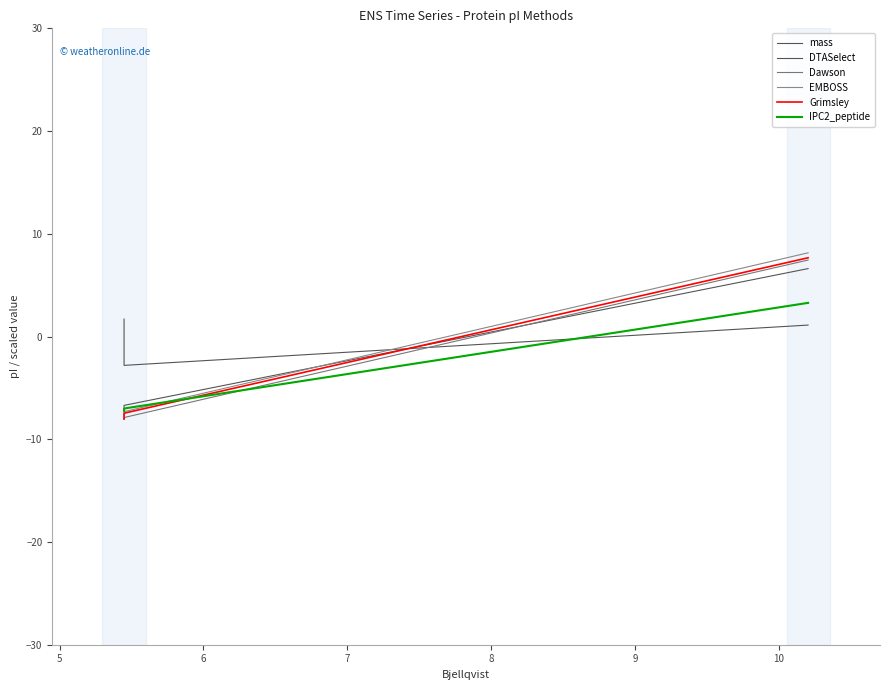

Is it true that Grimsley equals -2.1 at 5?

False